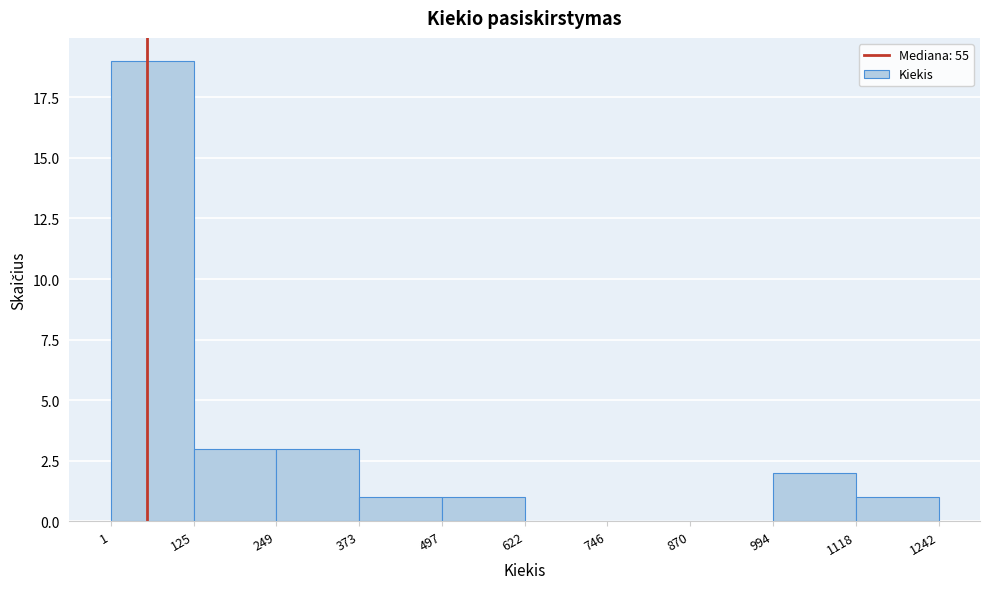

How tall is the bar that spans 125 to 249 on the x-axis? The values are not printed on the chart, so give them approximately, as read against the axis.

3